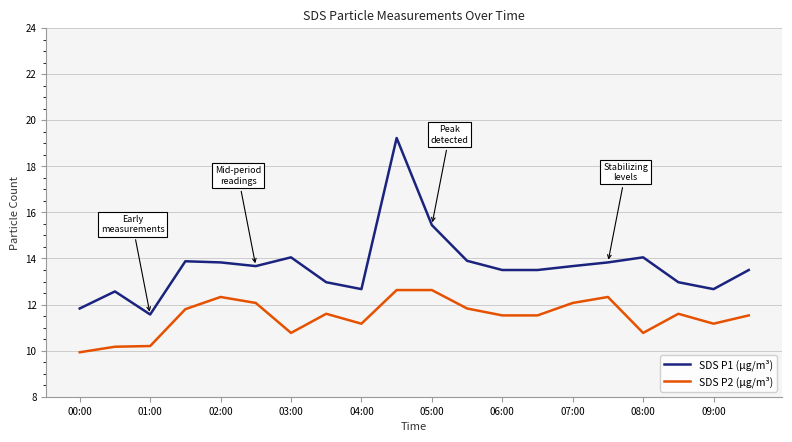

Count the number of categories in the chart.

20